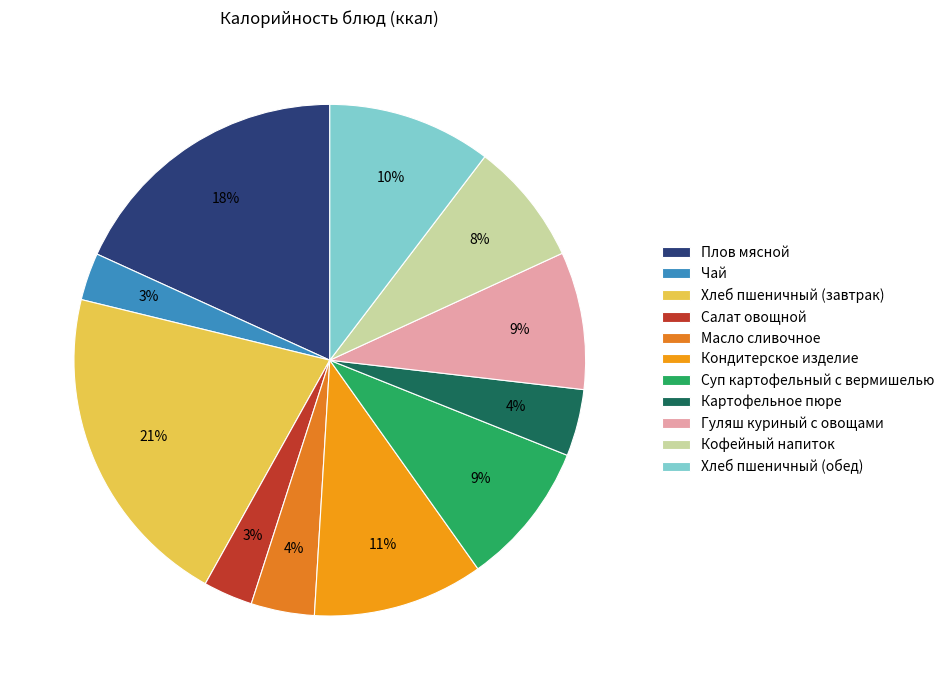

What percentage is NOT represented by Хлеб пшеничный (обед)?

89.6%